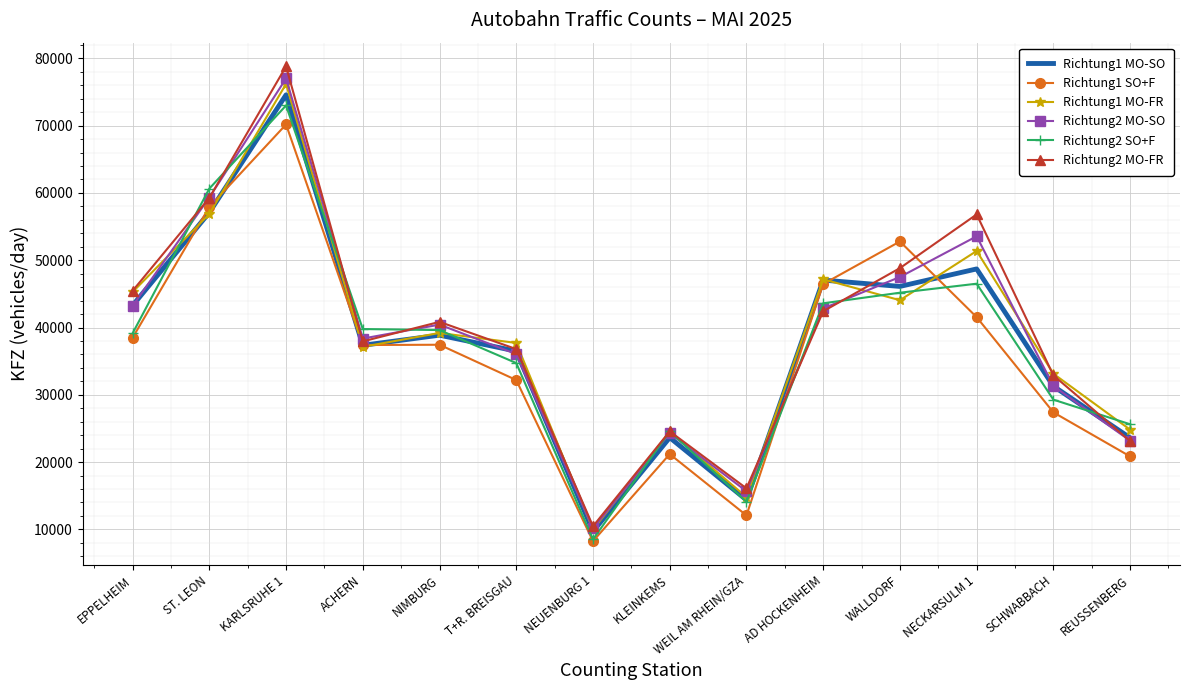

Between KLEINKEMS and WALLDORF, which series saw the biggest shift?

Richtung1 SO+F